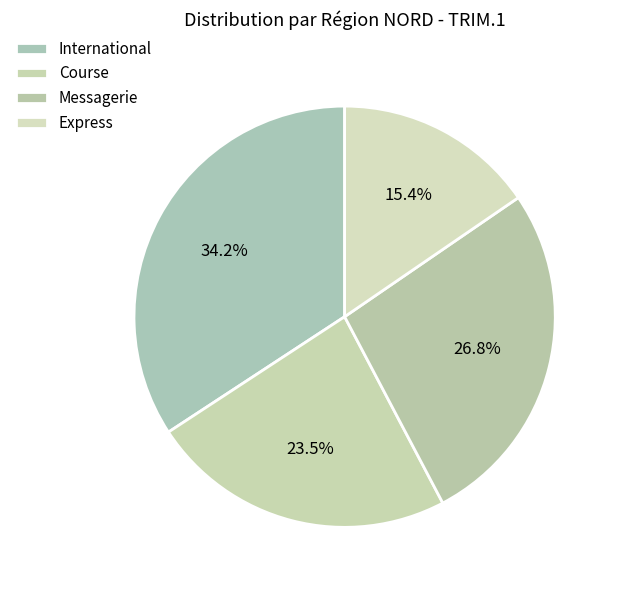

Combined, what portion of the pie is Course and Express?

38.9%